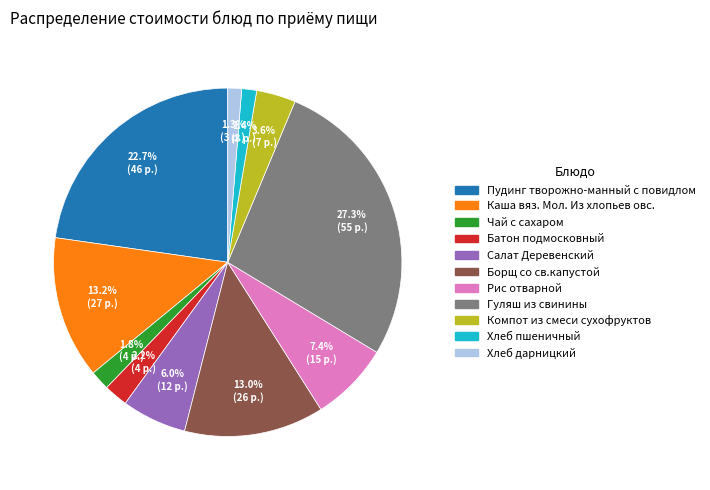

Combined, do Чай с сахаром and Хлеб дарницкий account for over 50%?

No